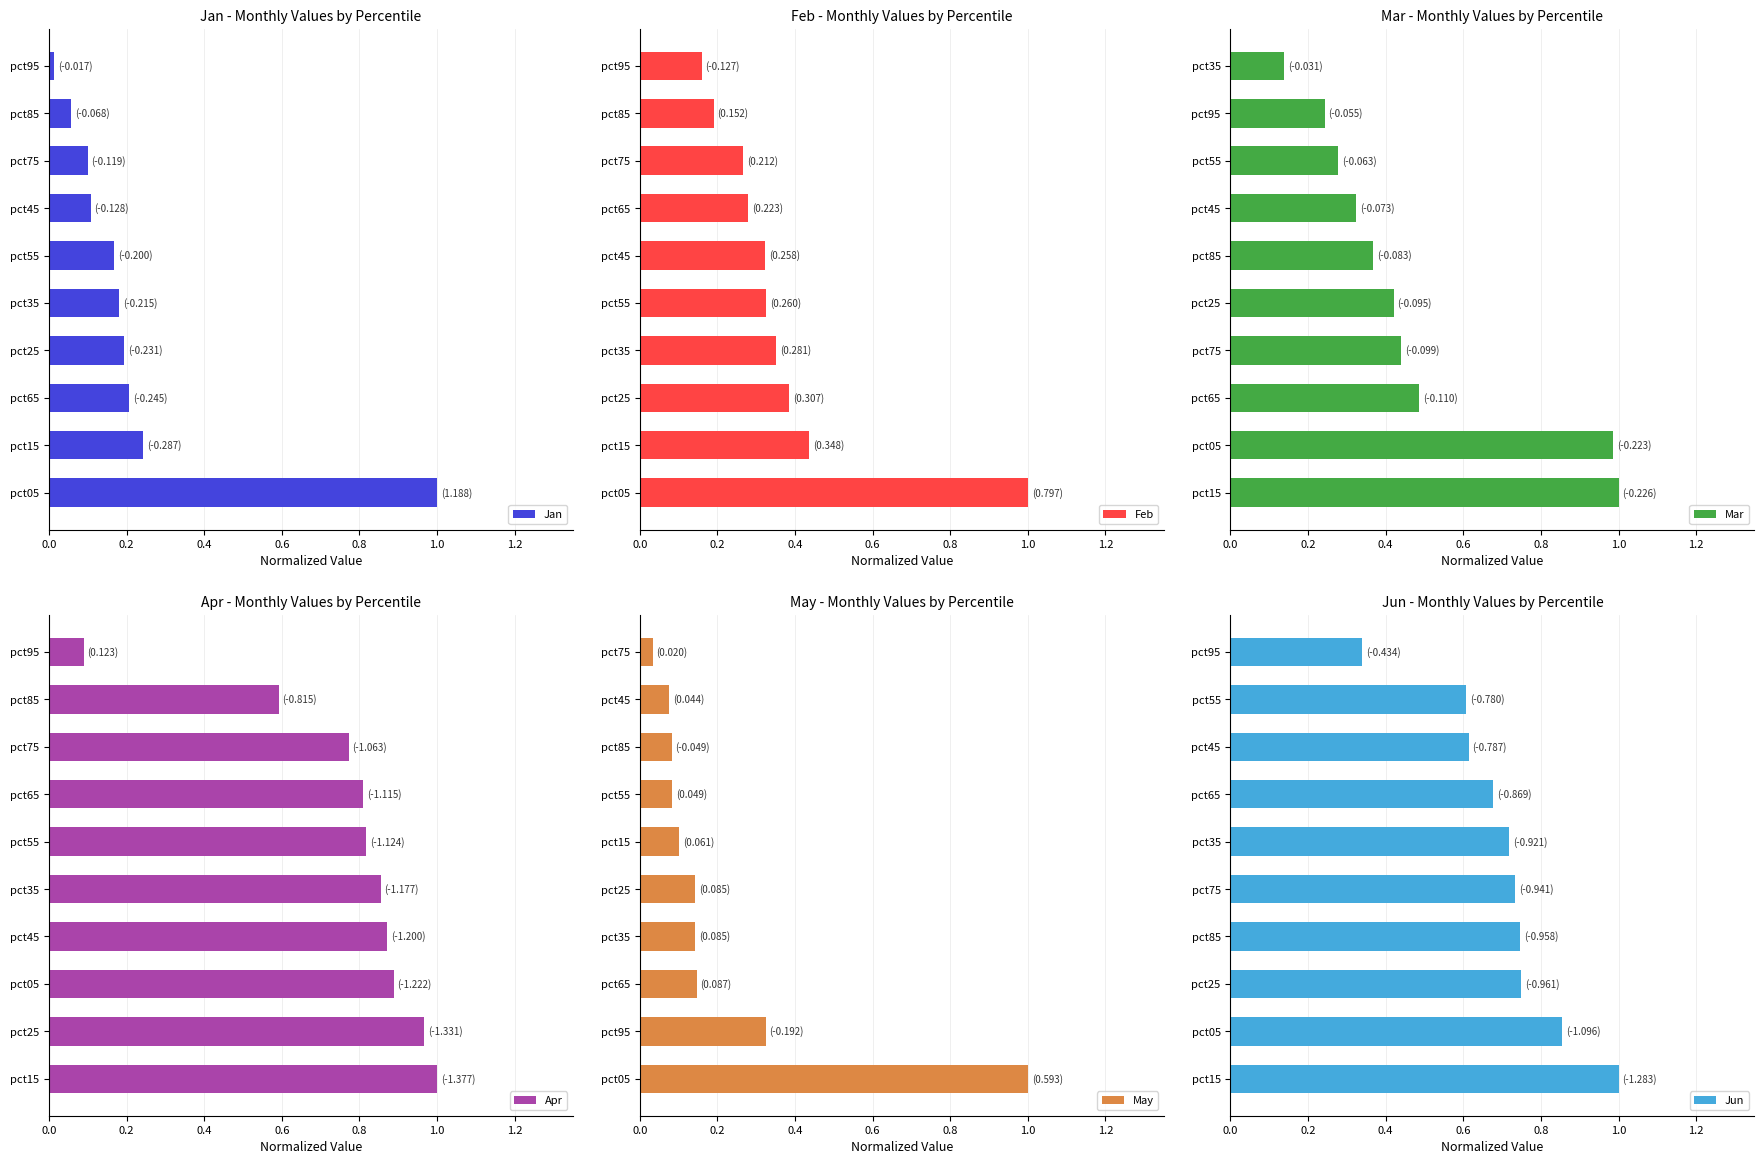

What are all the series names shown in the legend?

Jan, Feb, Mar, Apr, May, Jun